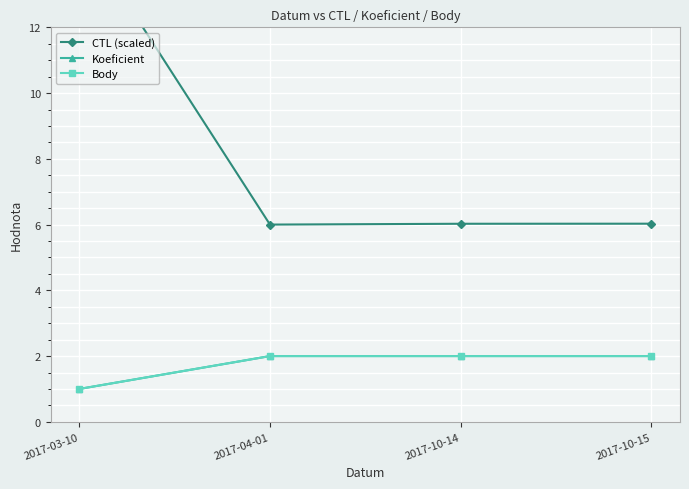

Which series has the largest range (max minus min)?

CTL (scaled)